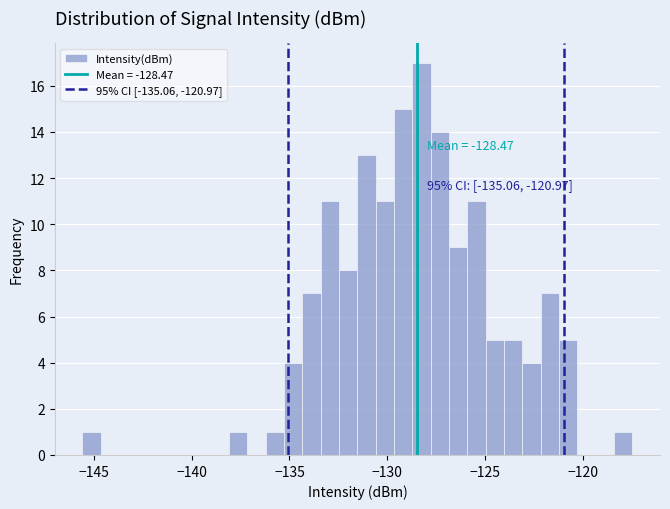

Around what value on the x-axis is the tallest bar? Give the approximate position of its centre, as read against the axis.

-128.5